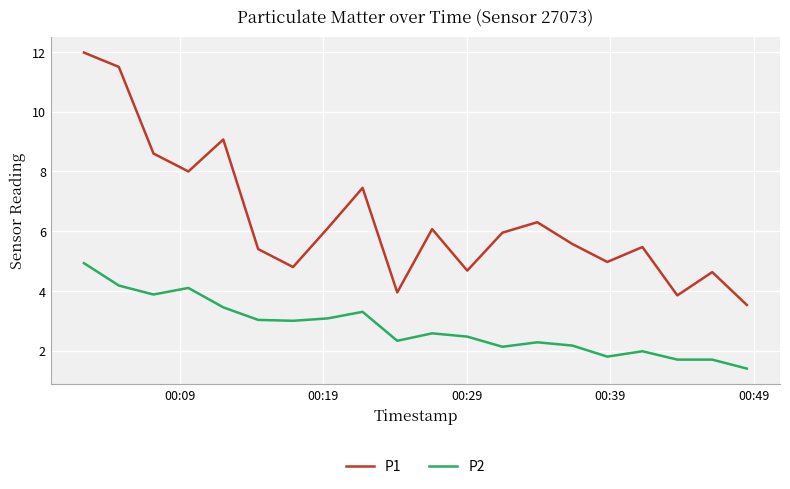

What is the maximum value for P2?

4.9